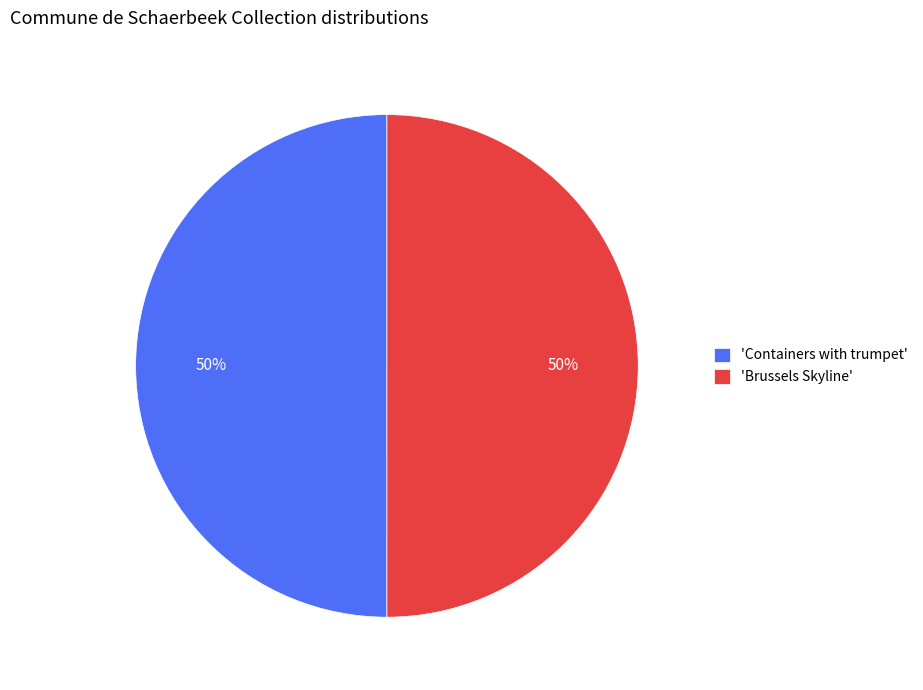

How many segments does this pie chart have?

2